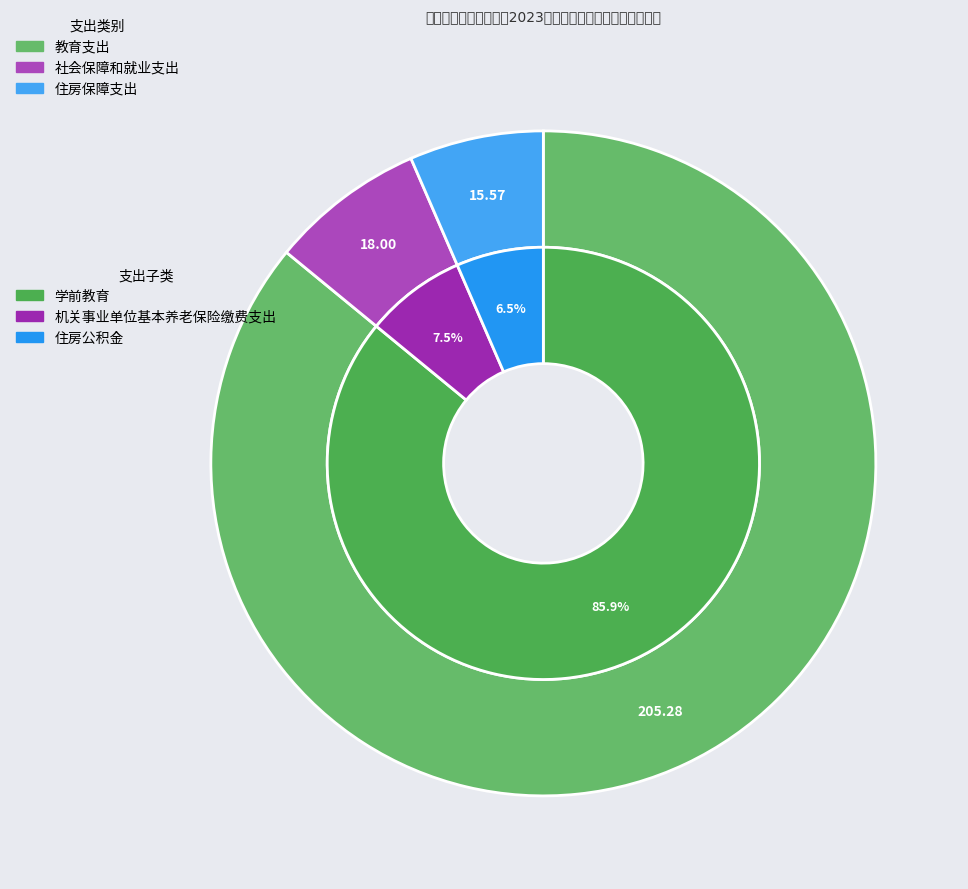

To the nearest percent, what is the difference between the 住房公积金 and 学前教育 slice percentages?

79%